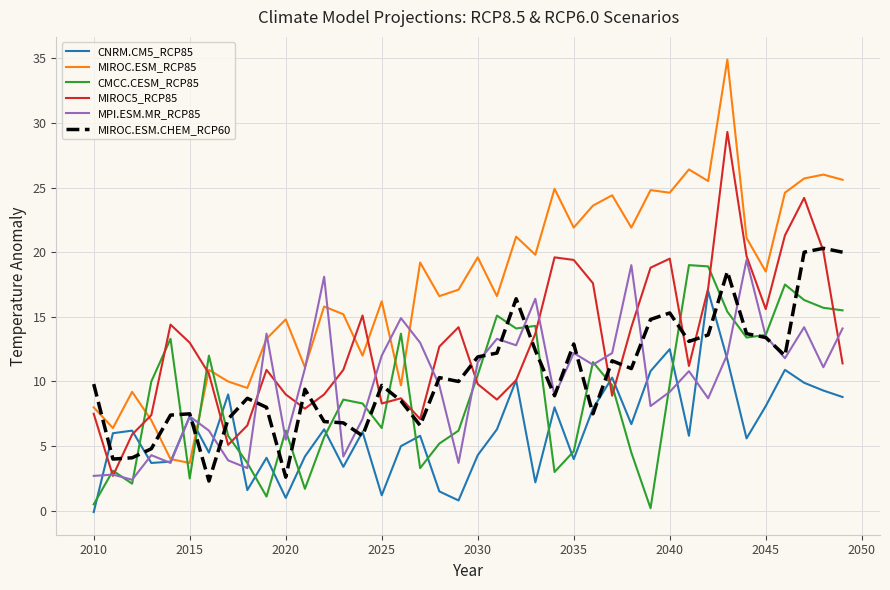

Which series has the largest total across all categories?

MIROC.ESM_RCP85